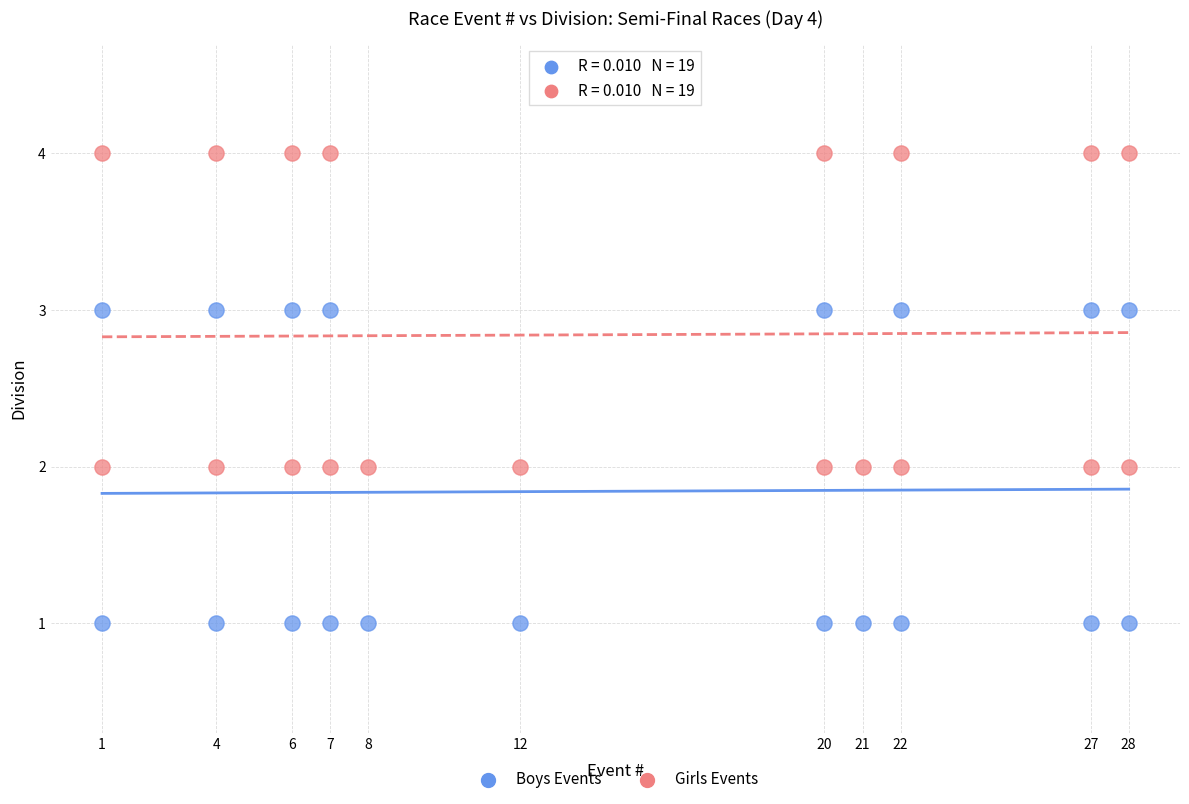

Across all data points, what is the range of Y values (max minus min)?

3